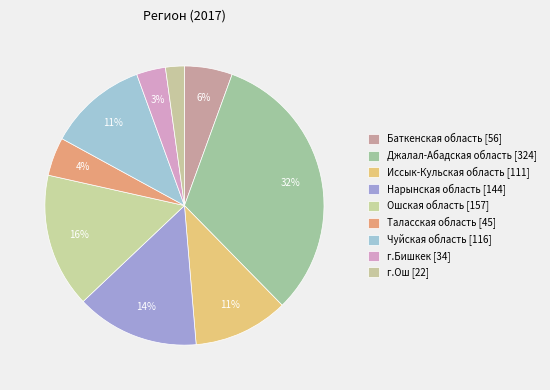

Which slice is the largest?

Джалал-Абадская область